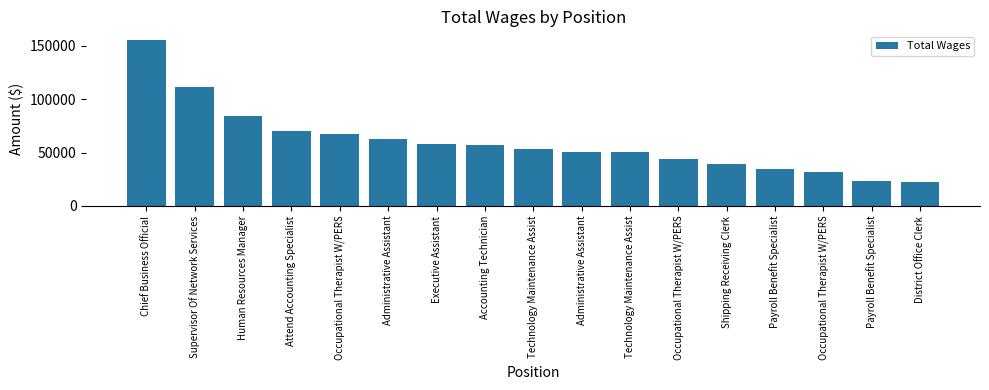

List the labels in order of value, largest first.

Chief Business Official, Supervisor Of Network Services, Human Resources Manager, Attend Accounting Specialist, Occupational Therapist W/PERS, Administrative Assistant, Executive Assistant, Accounting Technician, Technology Maintenance Assist, Administrative Assistant, Technology Maintenance Assist, Occupational Therapist W/PERS, Shipping Receiving Clerk, Payroll Benefit Specialist, Occupational Therapist W/PERS, Payroll Benefit Specialist, District Office Clerk